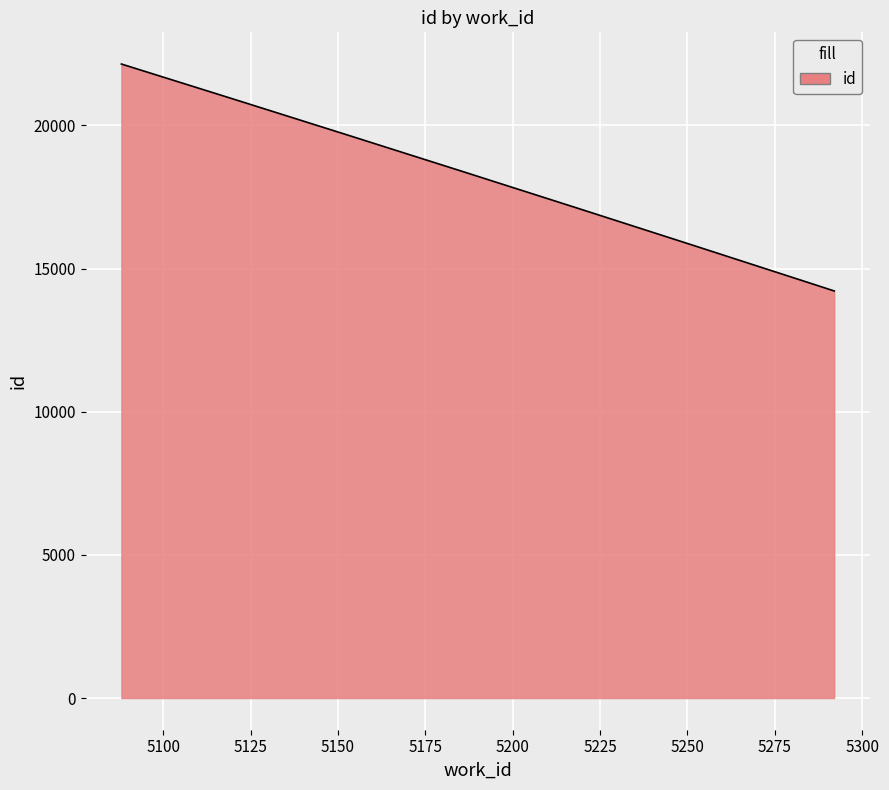

What is the difference between the maximum and minimum values?

7926.5